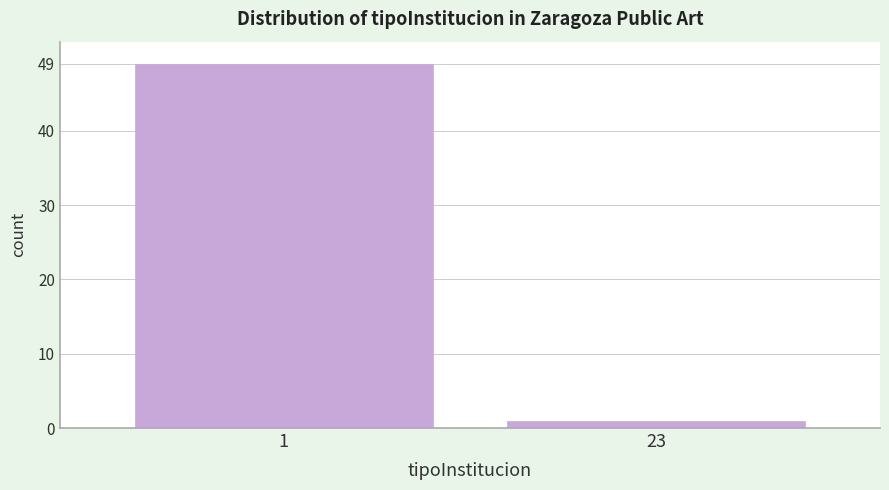

Reading left to right, what are all the values shown in this chart?

49	1